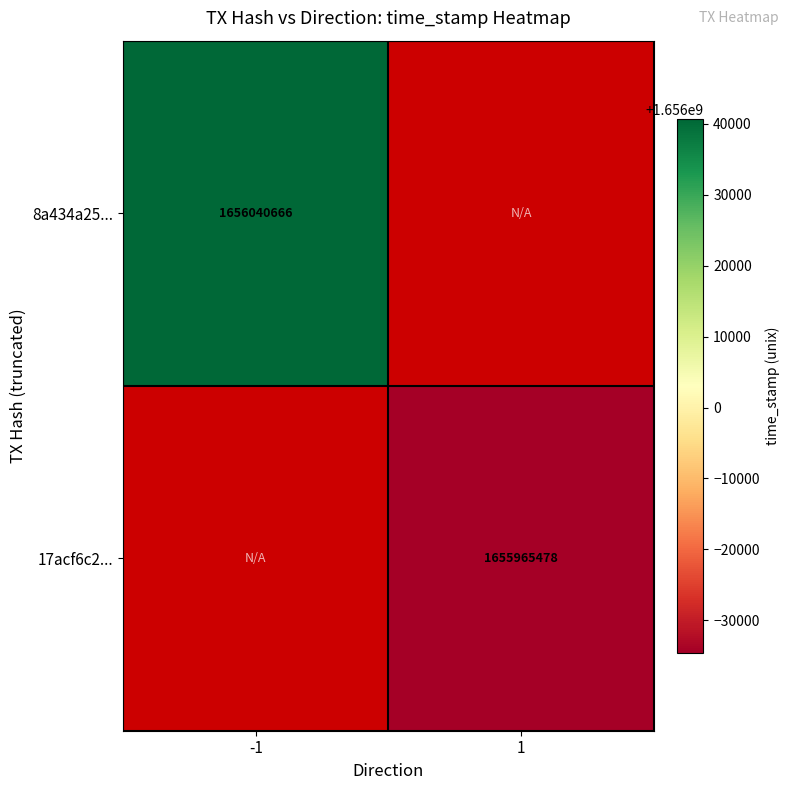

Is it true that 8a434a25... equals 1656040666 at -1?

True